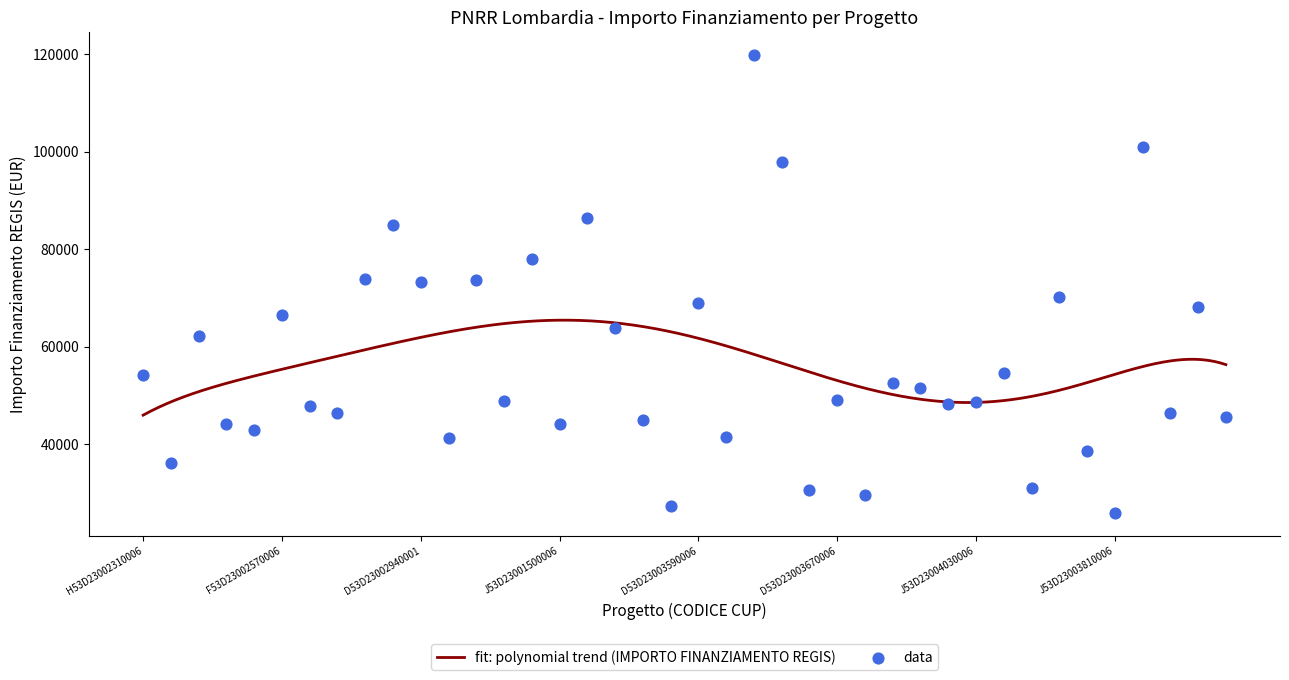

What is the ratio of the value at F53D23000470006 to the value at J53D23002980006?

1.2